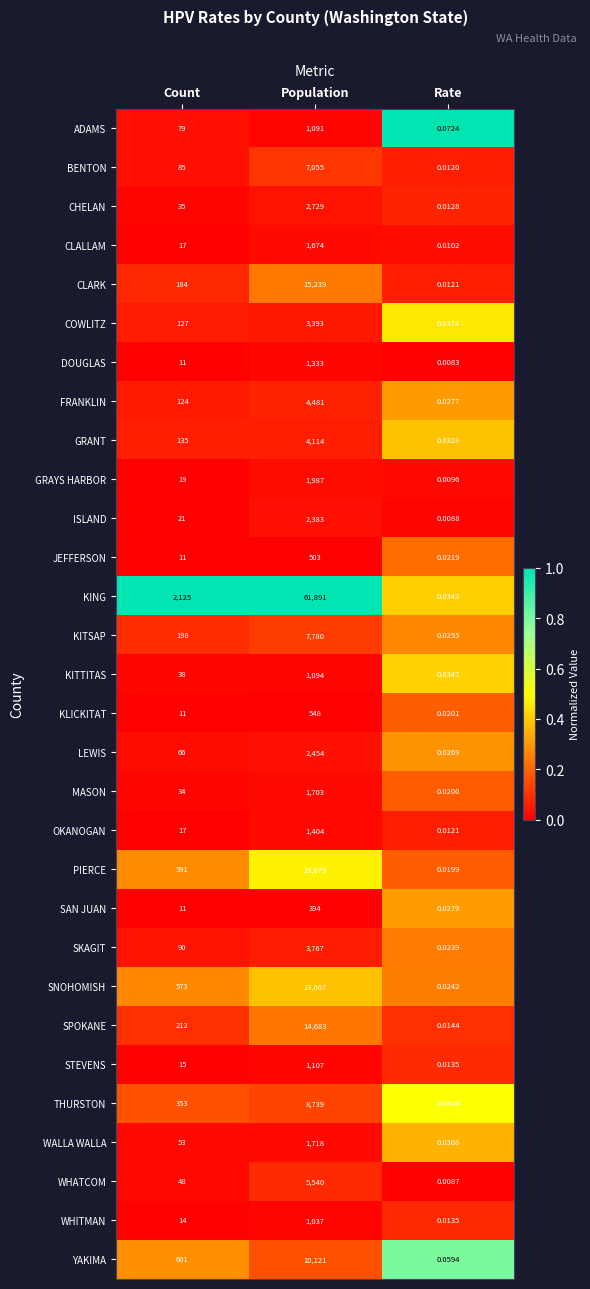

Count the number of categories in the chart.

3